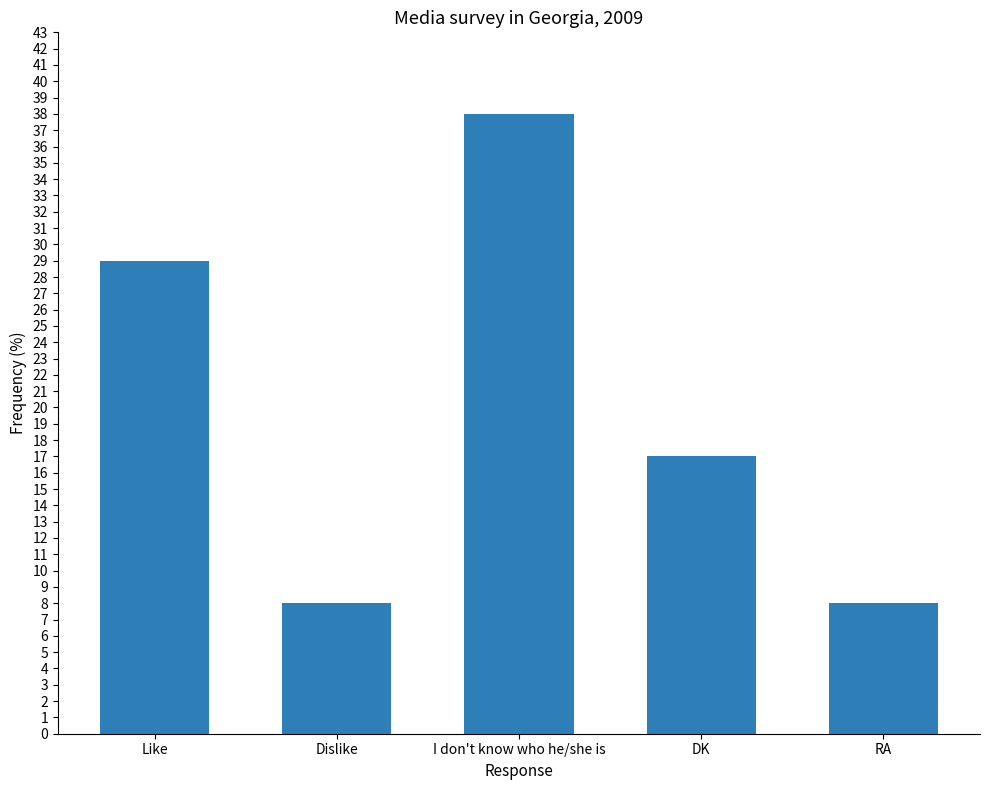

Between Dislike and Like, which is larger?

Like